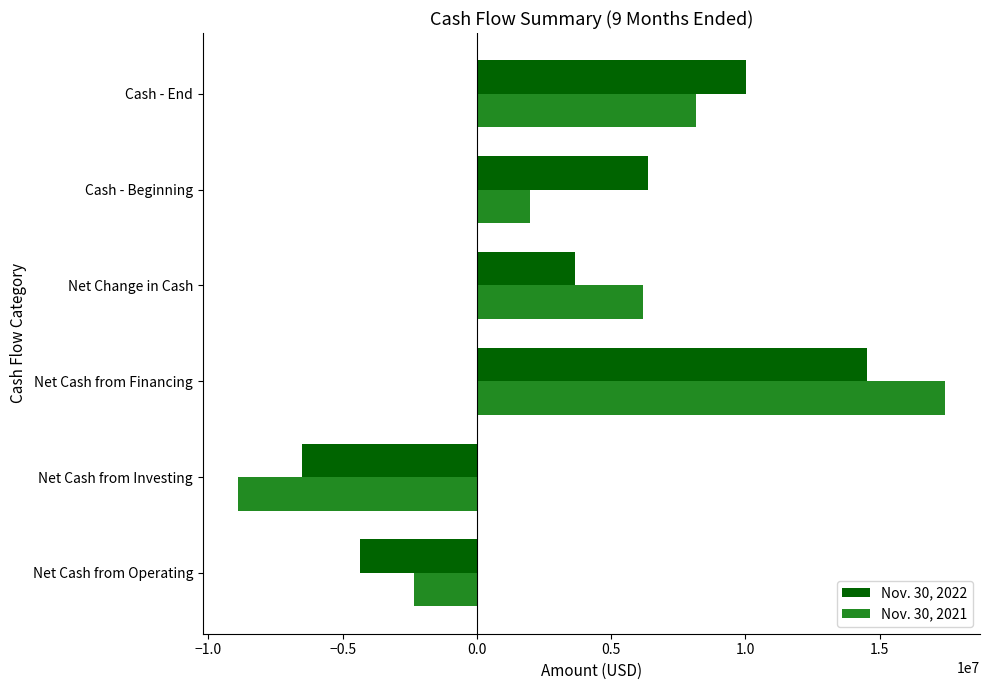

At which category is the sum across all series the highest?

Net Cash from Financing